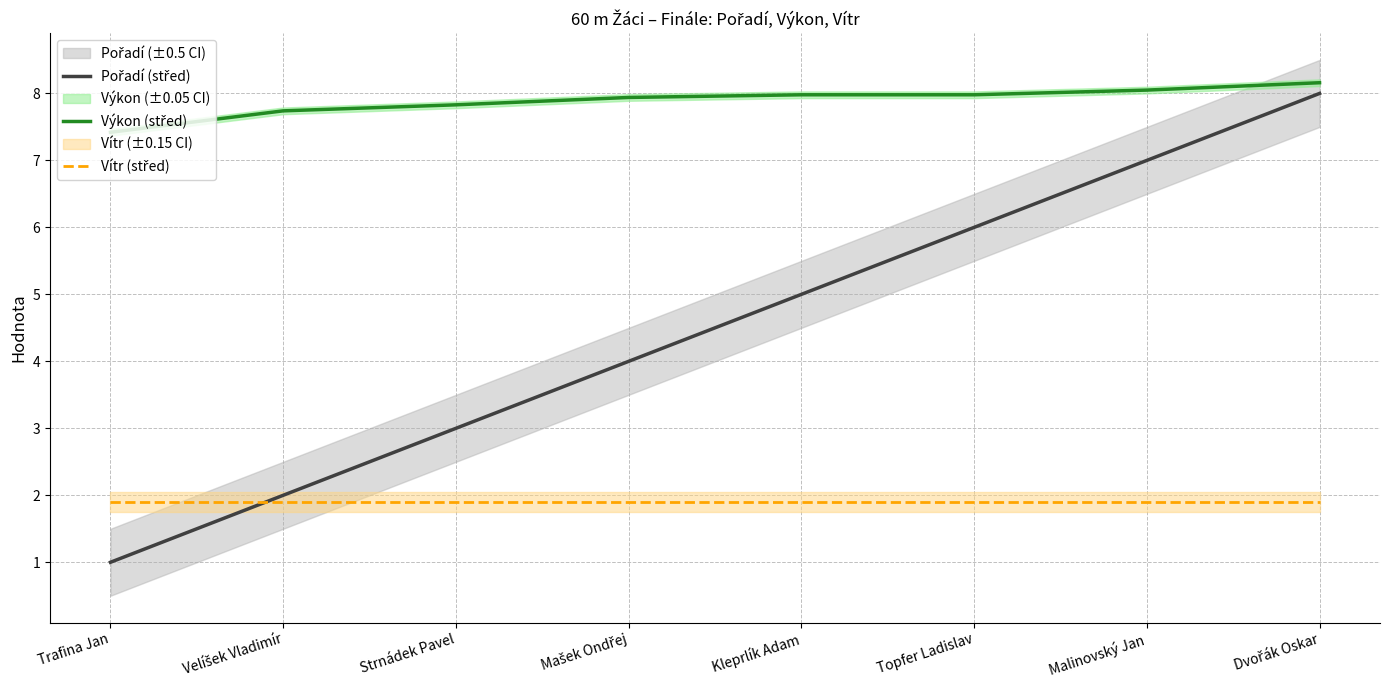

True or false: Výkon (střed) and Pořadí (střed) cross at least once.

False